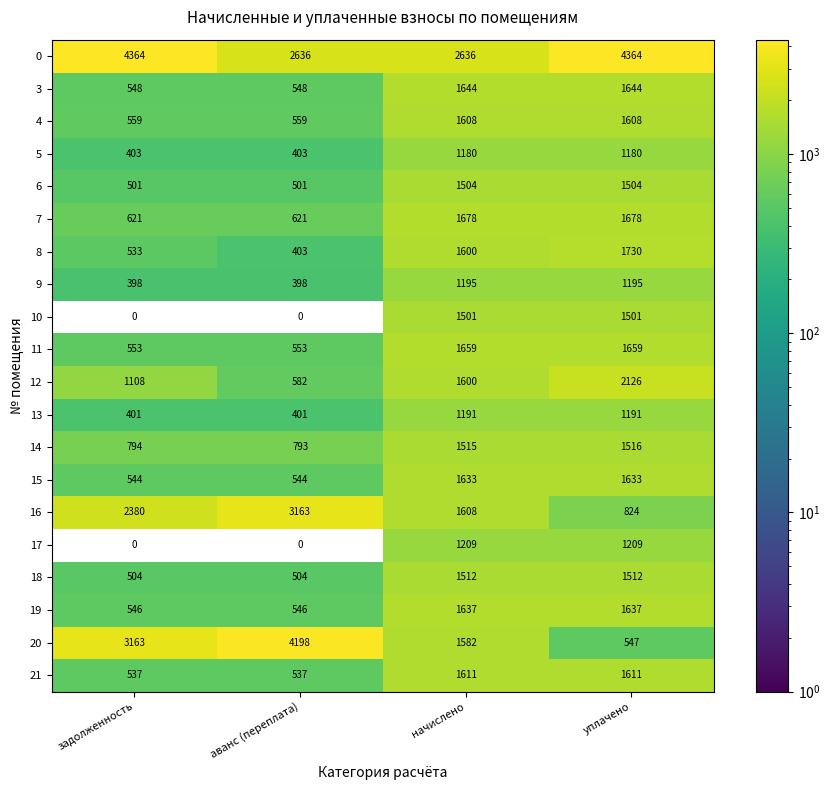

Rank the categories by 16 value from lowest to highest.

уплачено, начислено, задолженность, аванс (переплата)